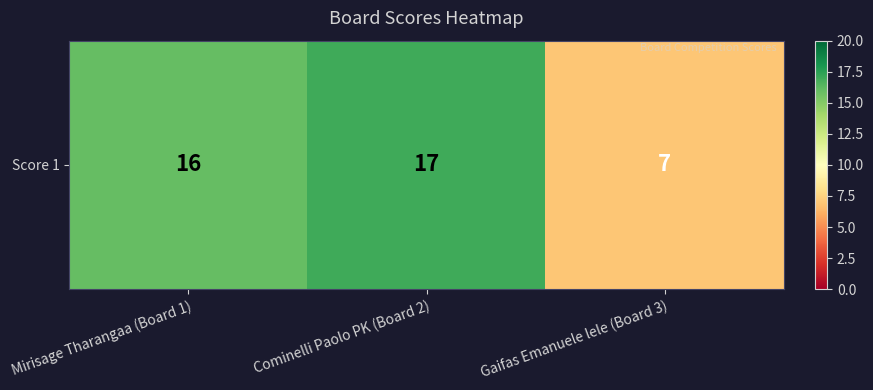

How many series are shown in this chart?

1